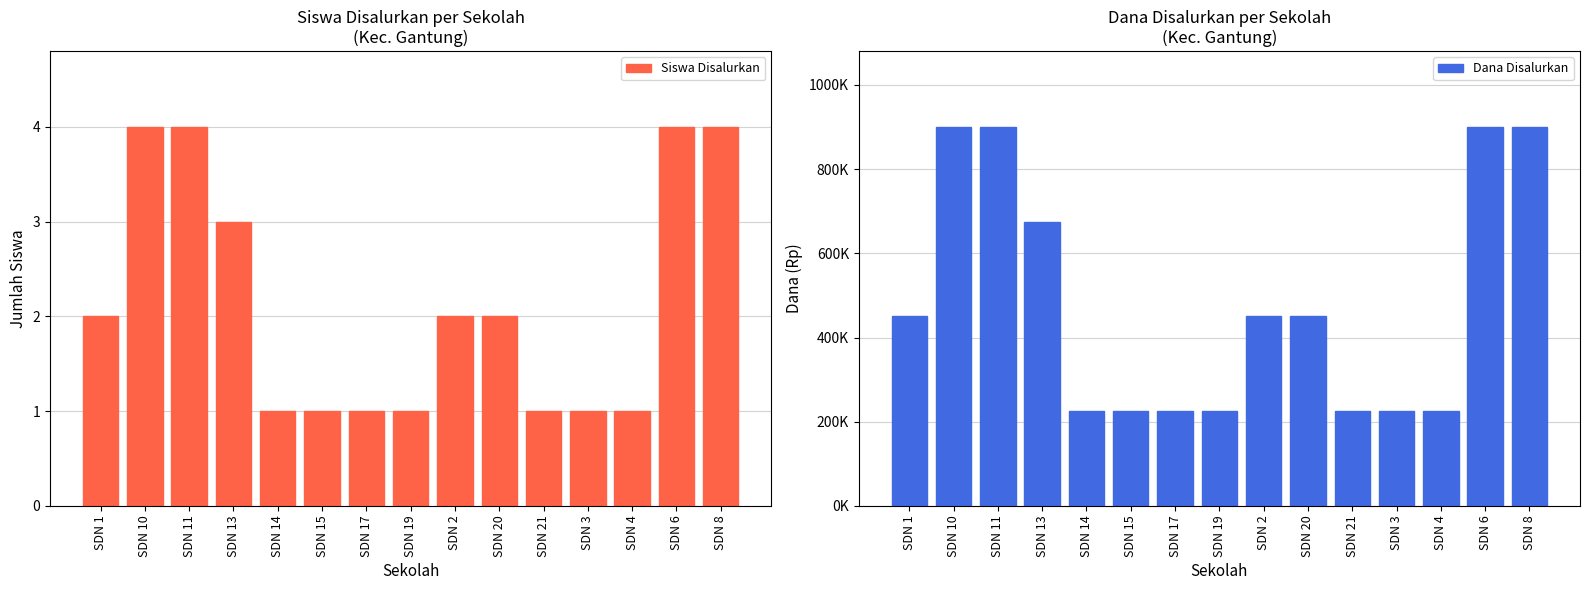

List the series in order of their peak value, highest first.

Dana Disalurkan, Siswa Disalurkan